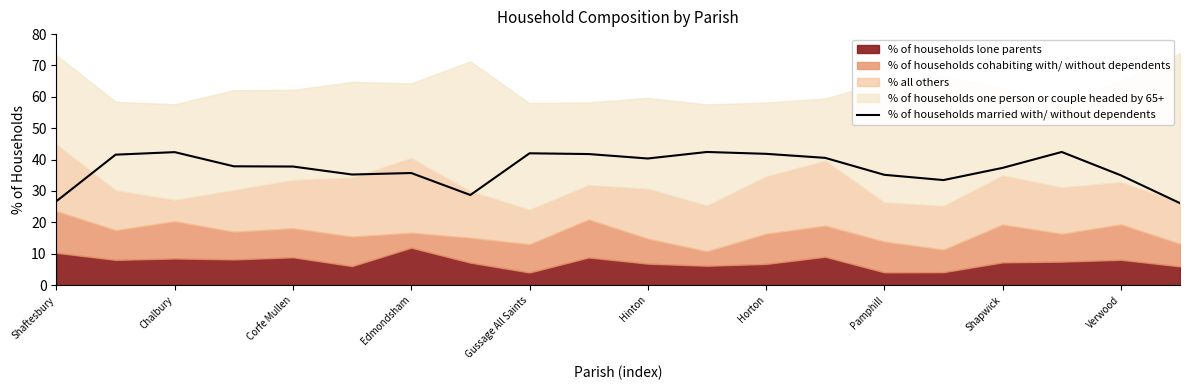

How many points are lower than both their immediate neighbors (excluding endpoints)?

4